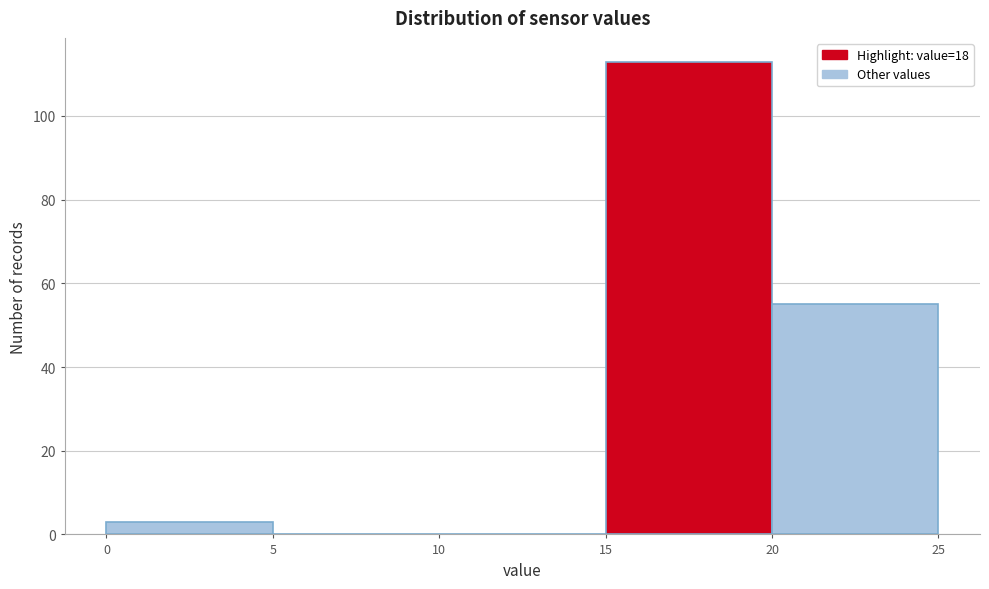

Reading left to right, list every bar in this chart as the range it spans on the x-axis followed by its height. The values are not printed on the chart, so give them approximately, as read against the axis.

0 to 5: 4
5 to 10: 0
10 to 15: 0
15 to 20: 114
20 to 25: 56